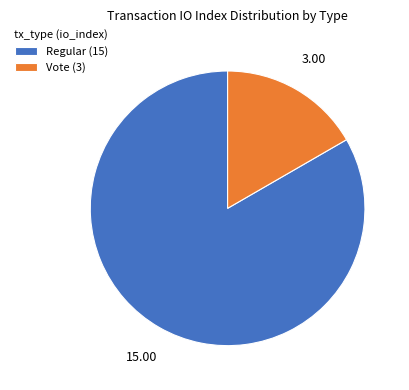

What is the ratio of the value at Regular (15) to the value at Vote (3)?

5.0